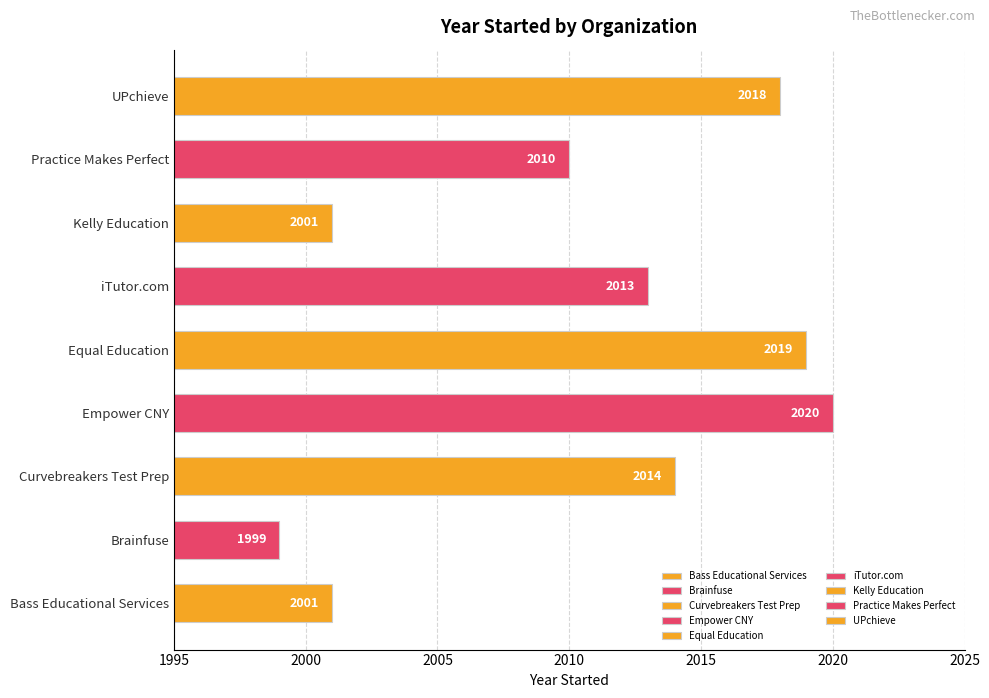

Reading bottom to top, extract all data points from this chart.

2001	1999	2014	2020	2019	2013	2001	2010	2018